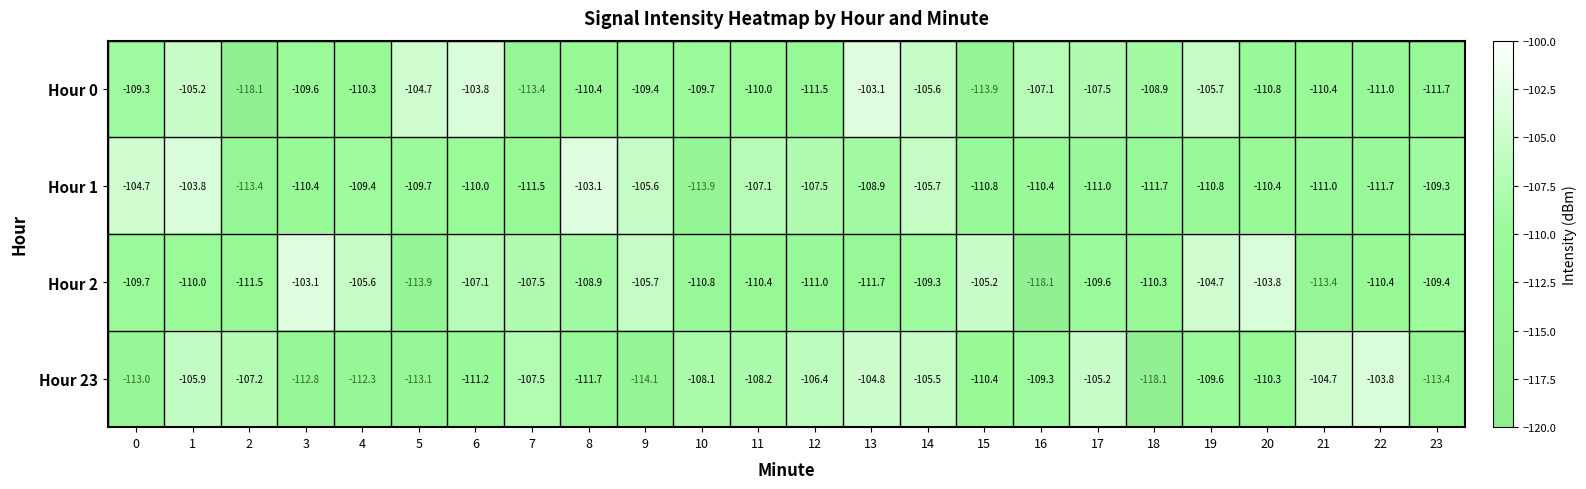

Rank the series at 18 from lowest to highest value.

Hour 23, Hour 1, Hour 2, Hour 0